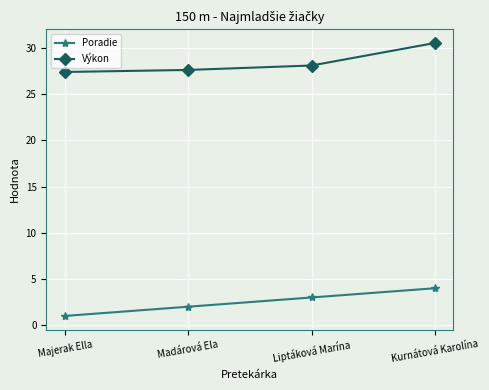

What are all the series names shown in the legend?

Poradie, Výkon